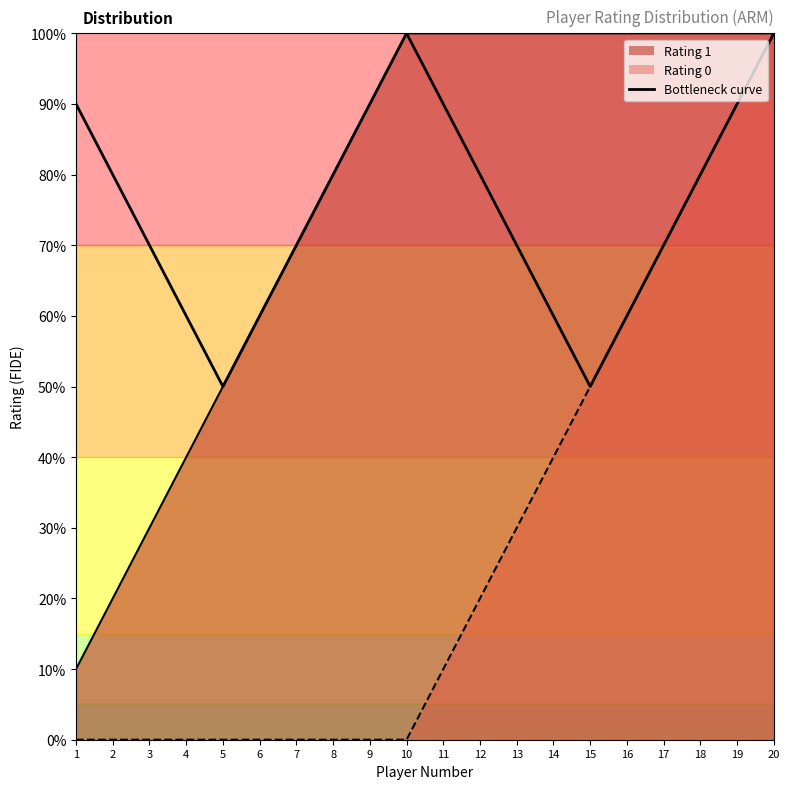

True or false: the data has more than 2 interior local peaks.

False